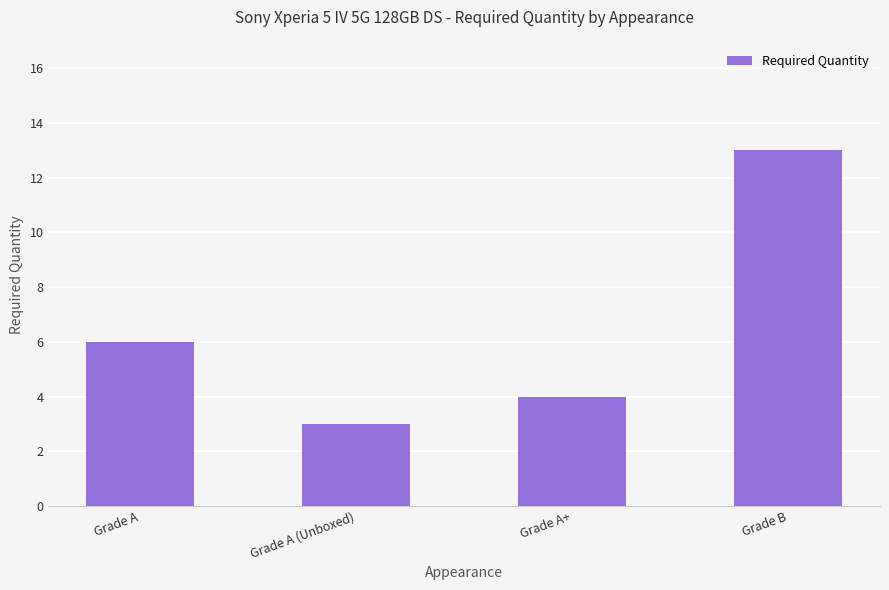

Reading left to right, transcribe all the data shown in this chart.

Grade A=6	Grade A (Unboxed)=3	Grade A+=4	Grade B=13